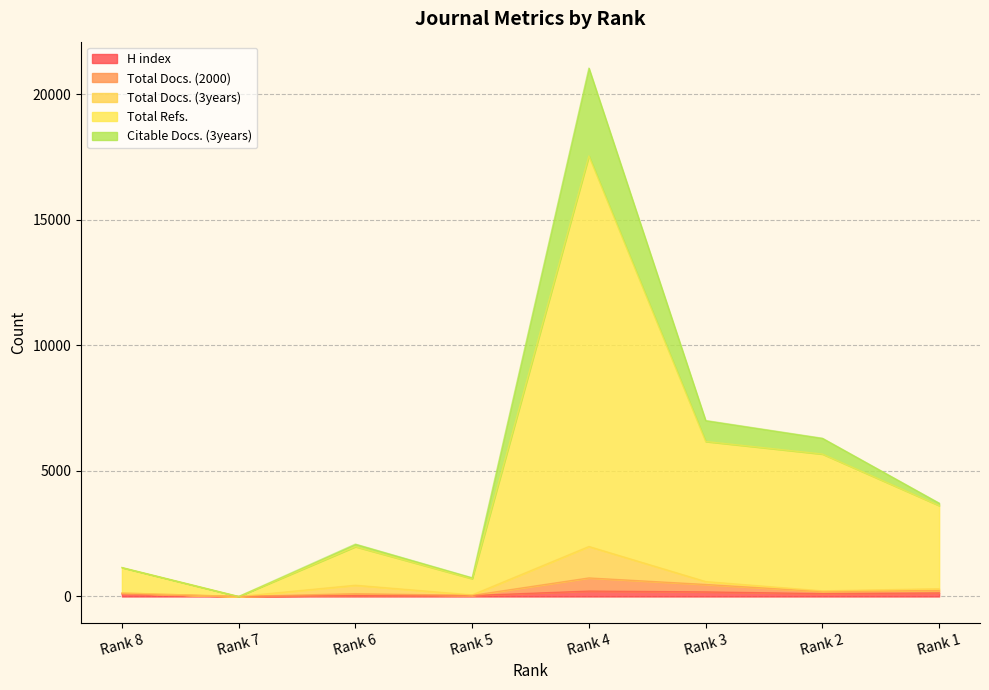

Is the value of H index at Rank 3 greater than the value of Citable Docs. (3years) at Rank 5?

No